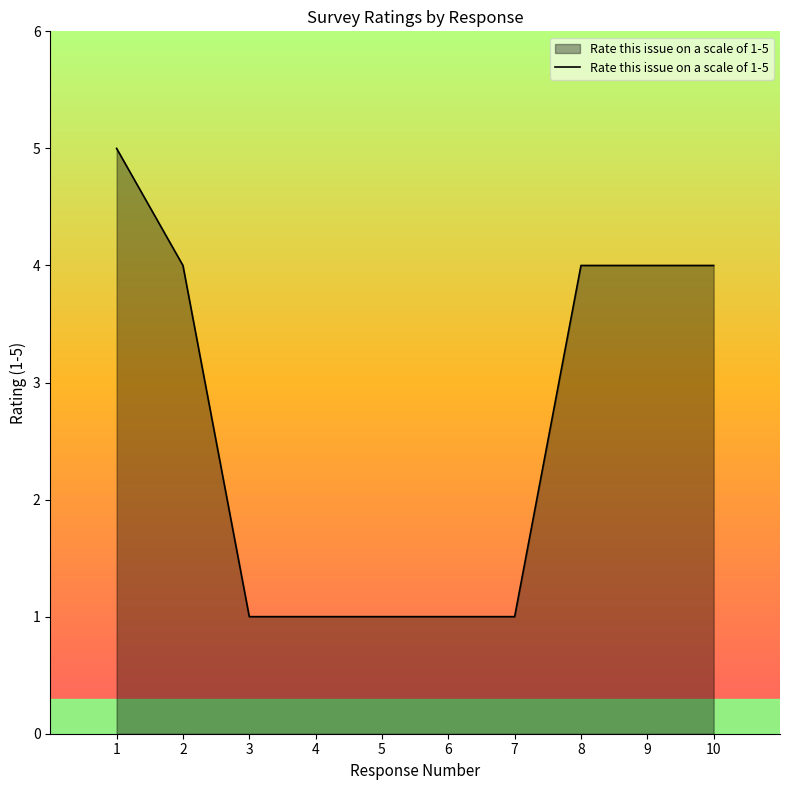

What is the difference between the maximum and minimum values?

4